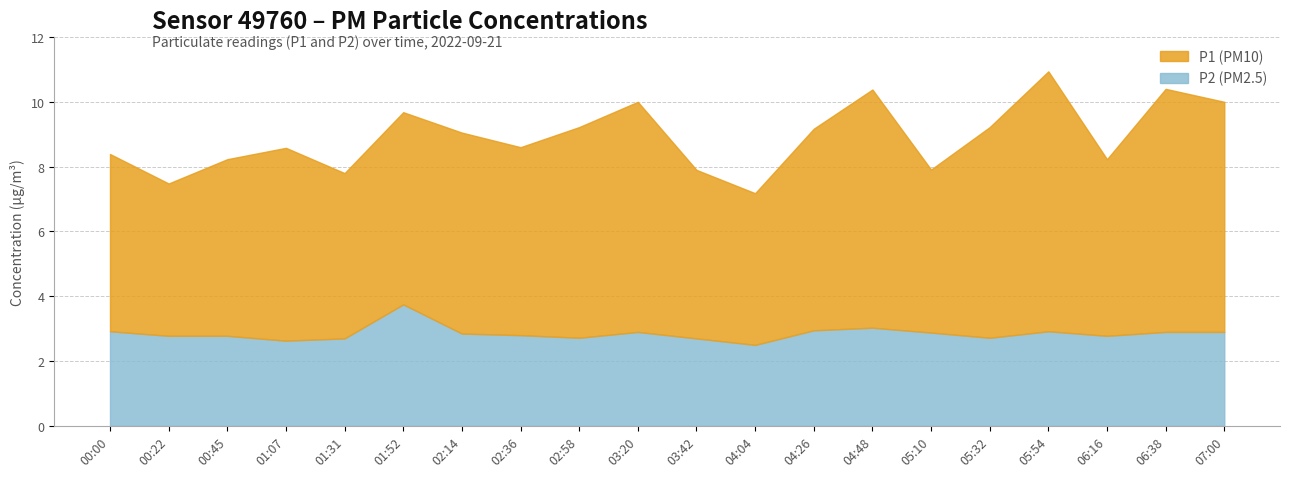

True or false: P1 and P2 cross at least once.

False